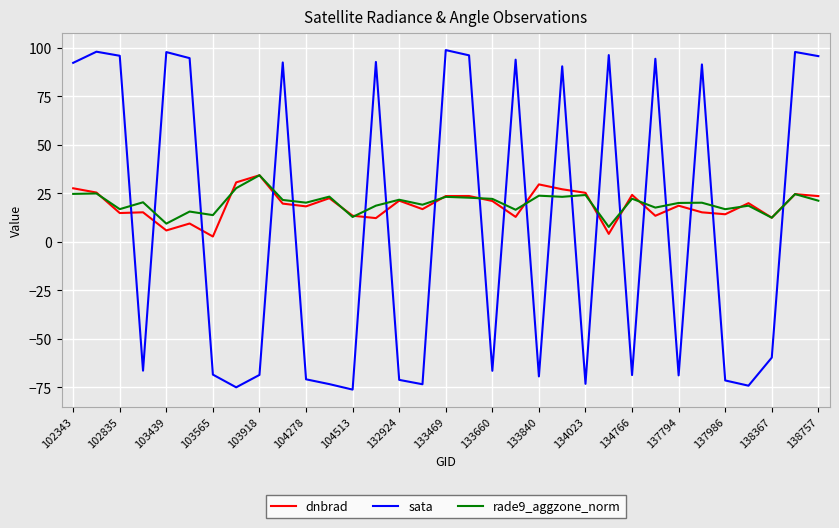

What is the greatest value displayed?

98.7